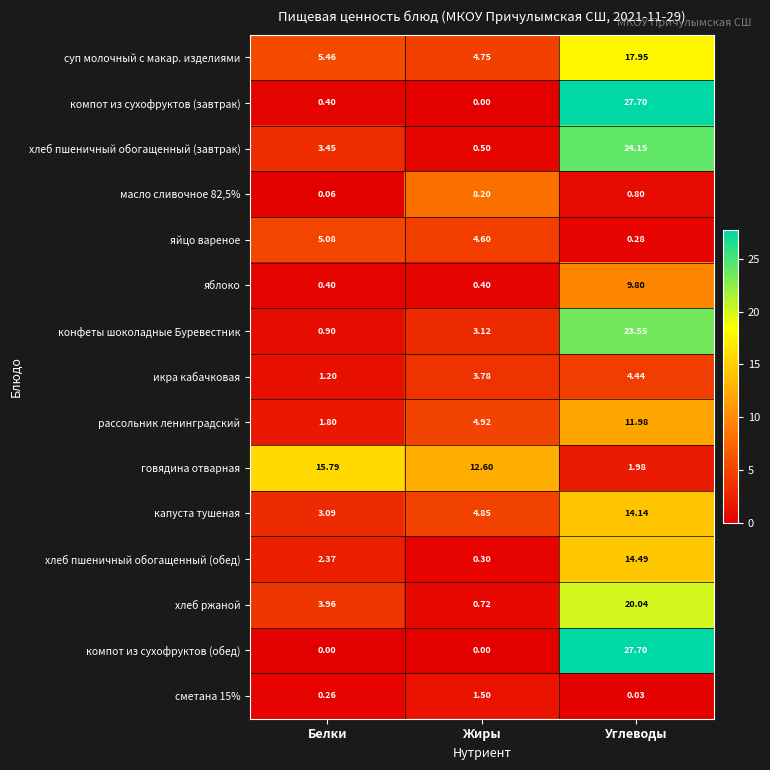

At which label is говядина отварная closest to 8?

Жиры